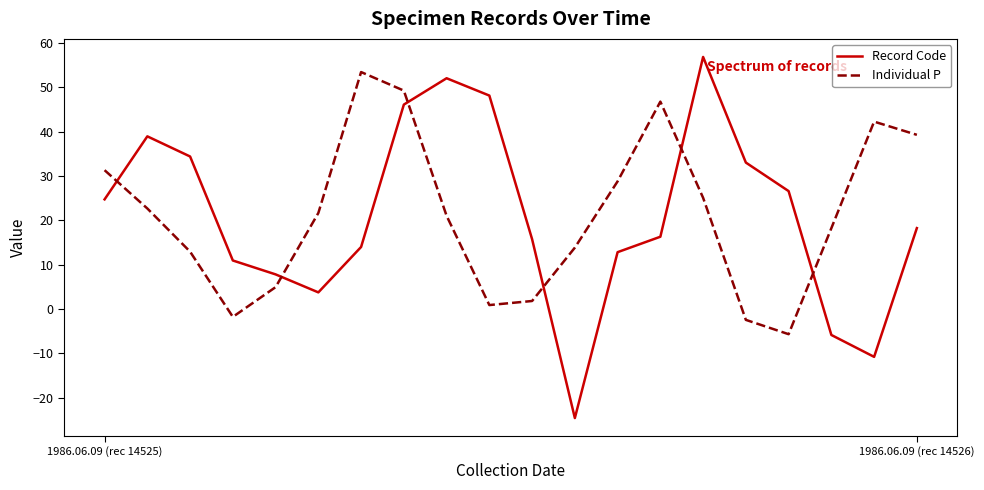

Which series has the largest range (max minus min)?

Record Code